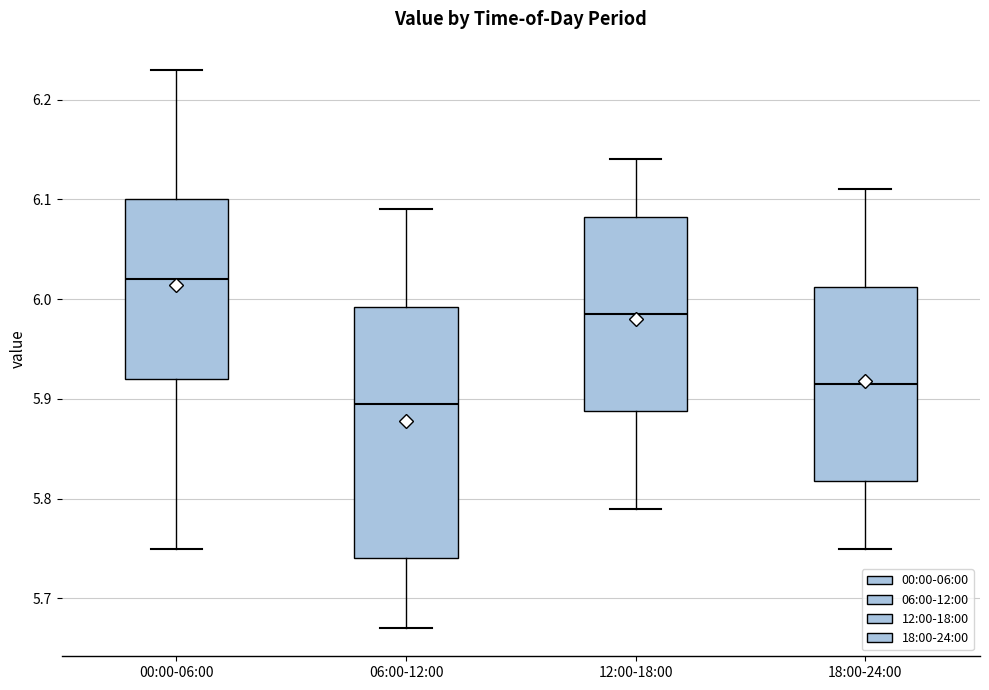

Which box has the highest median line?

00:00-06:00